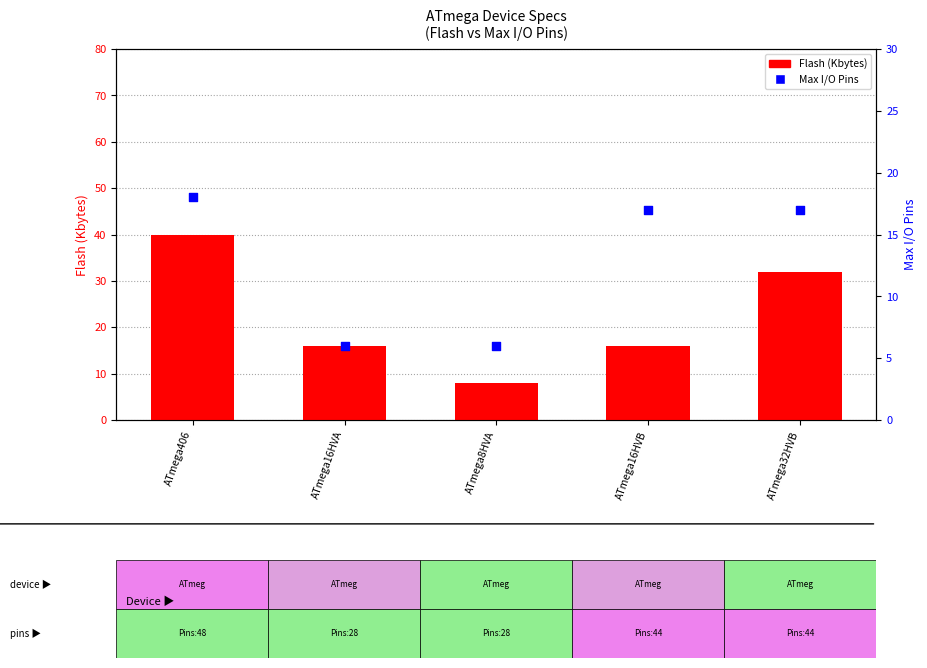

Which series has the largest Y range (max minus min)?

Flash (Kbytes)